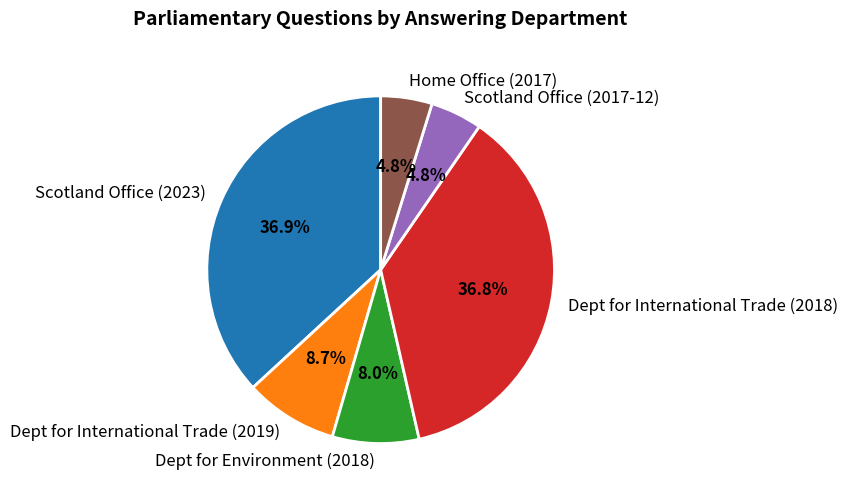

Is the sum of Scotland Office (2023) and Scotland Office (2017-12) greater than half?

No